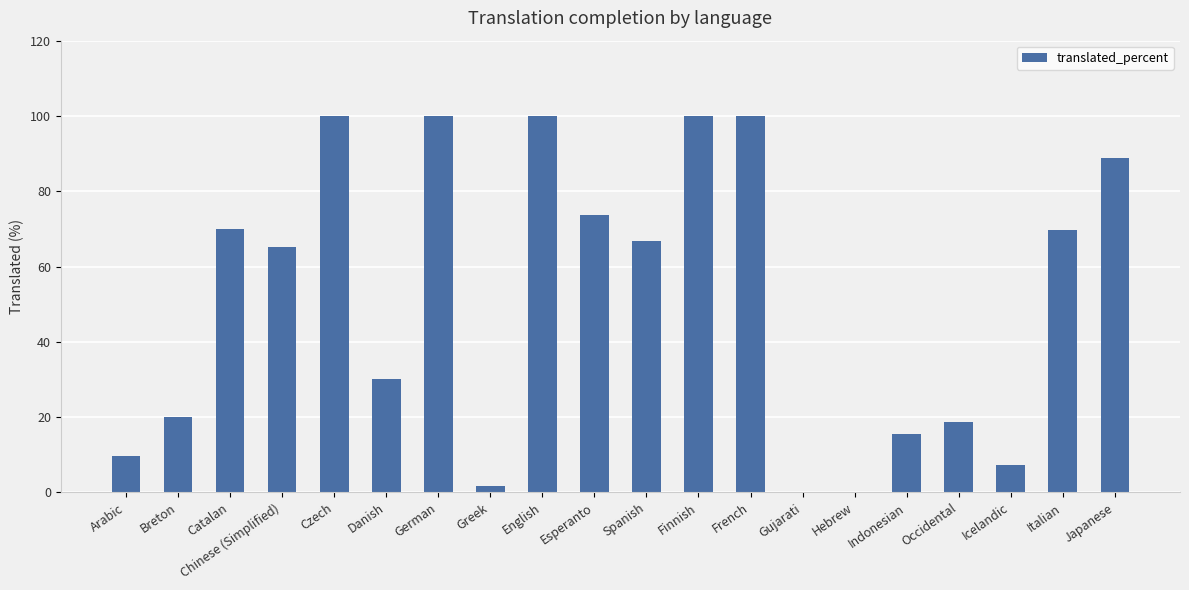

What is the sum of all values?

1037.0